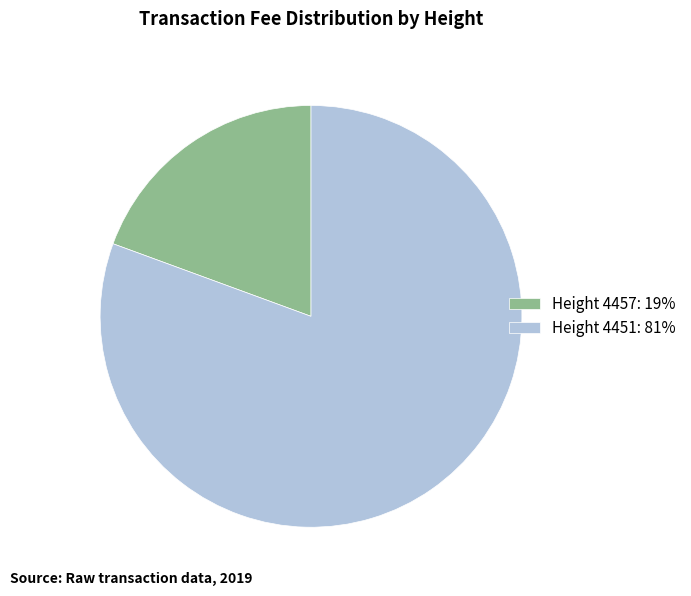

Which has a higher value, Height 4457: 19% or Height 4451: 81%?

Height 4451: 81%